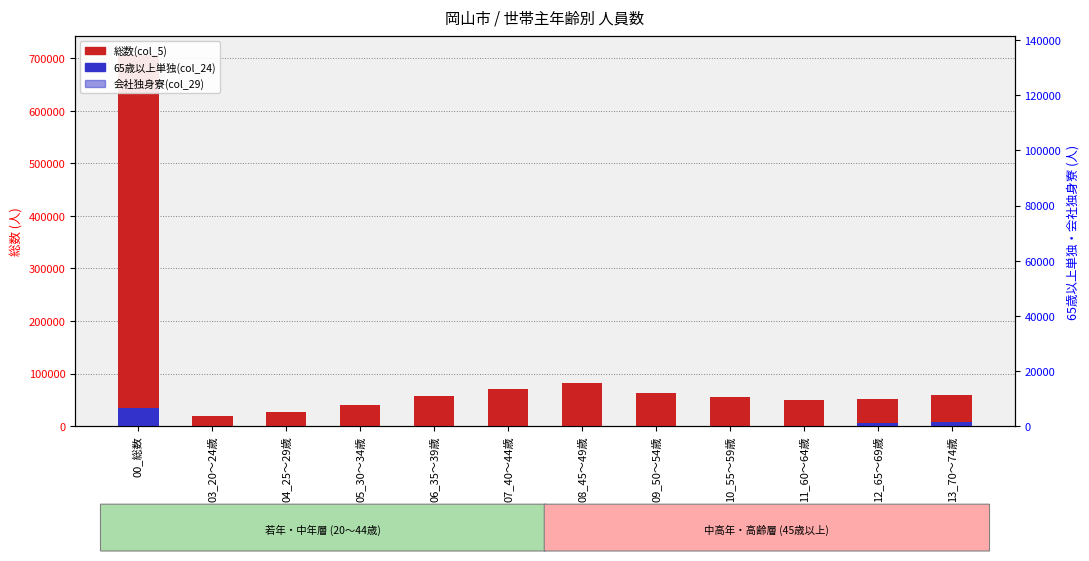

How many positive values does the 65歳以上単独(col_24) series have?

3